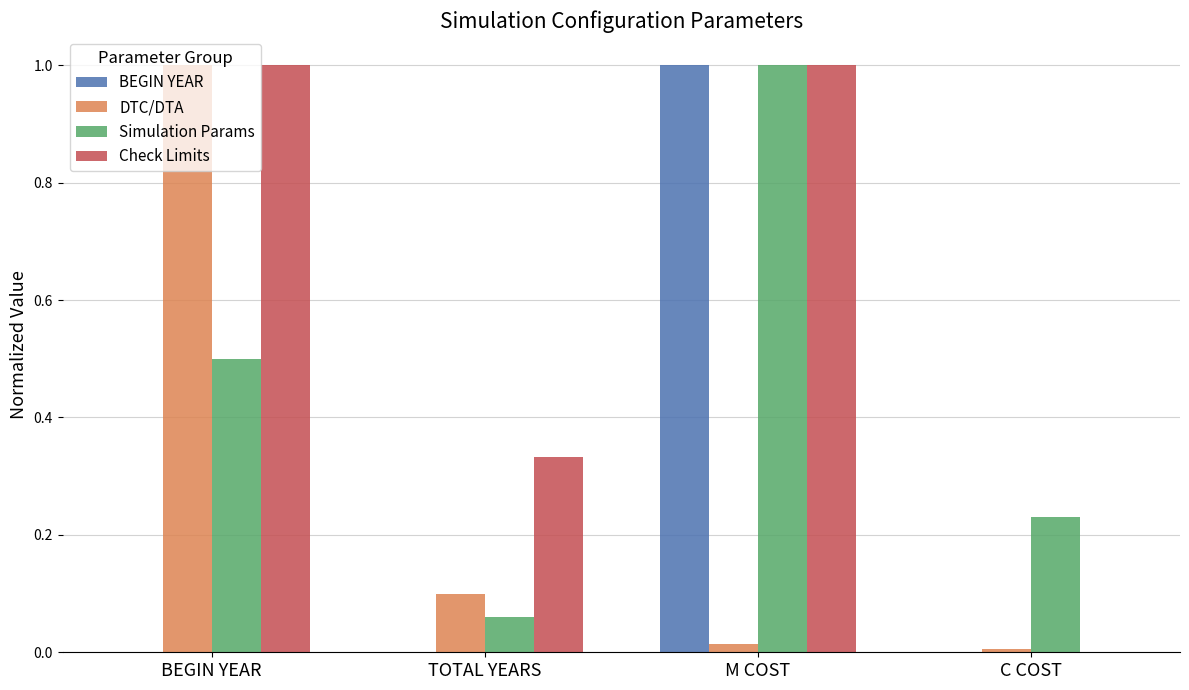

Is the value of Simulation Params at TOTAL YEARS greater than the value of Check Limits at M COST?

No